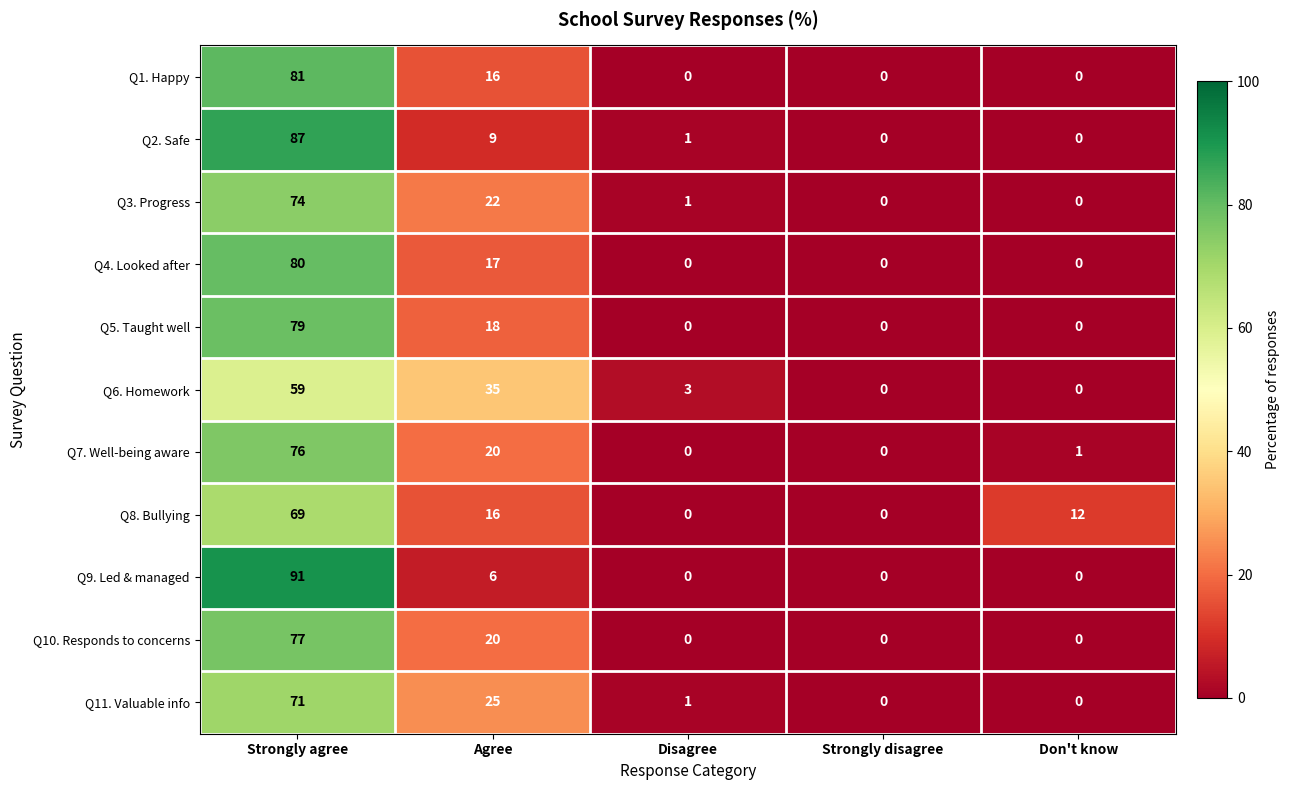

What is the difference between the highest and lowest values at Disagree?

3